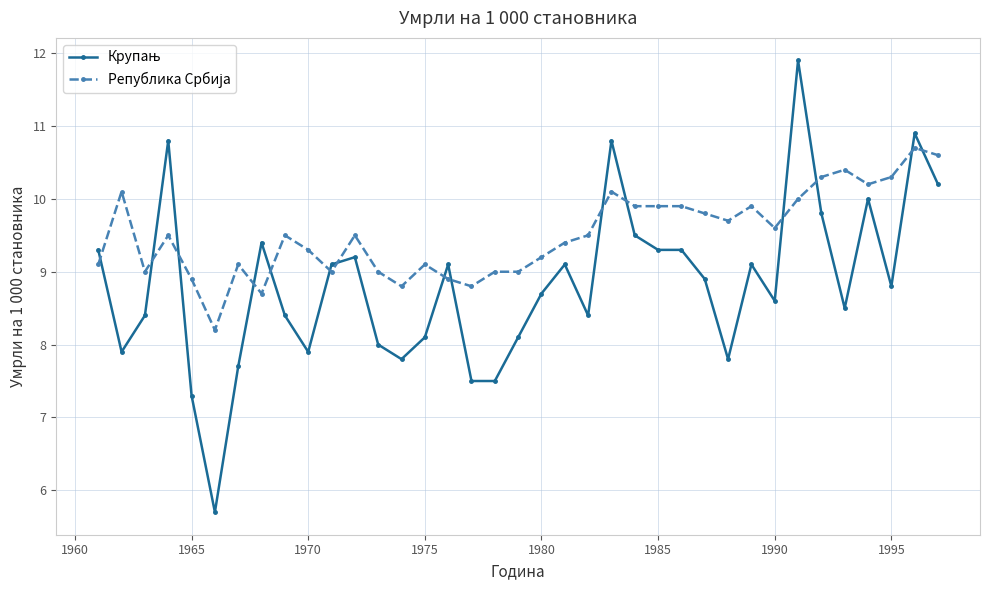

What is the maximum value shown in the chart?

11.9